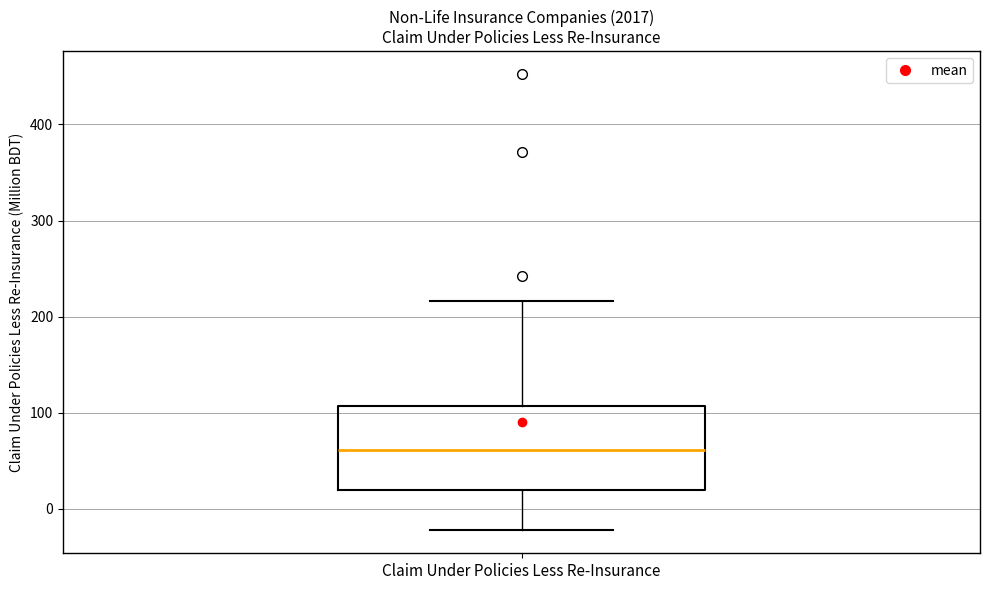

Read this box plot against the y-axis: the position of the median line, the range covered by the box, and the ends of both whiskers. The values are not printed on the chart, so give them approximately, as read against the axis.

median 60, box 20 to 110, whiskers -20 to 220